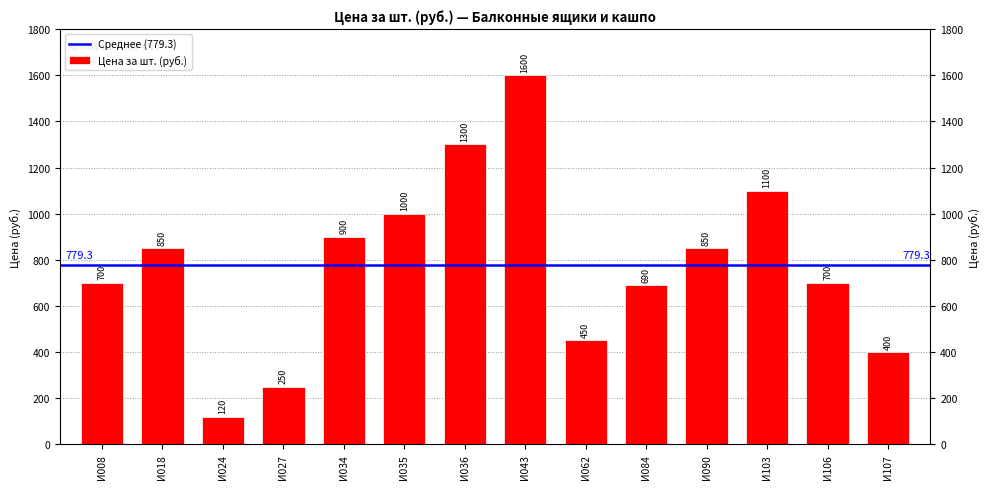

What is the value of the 14th bar from the left?

400